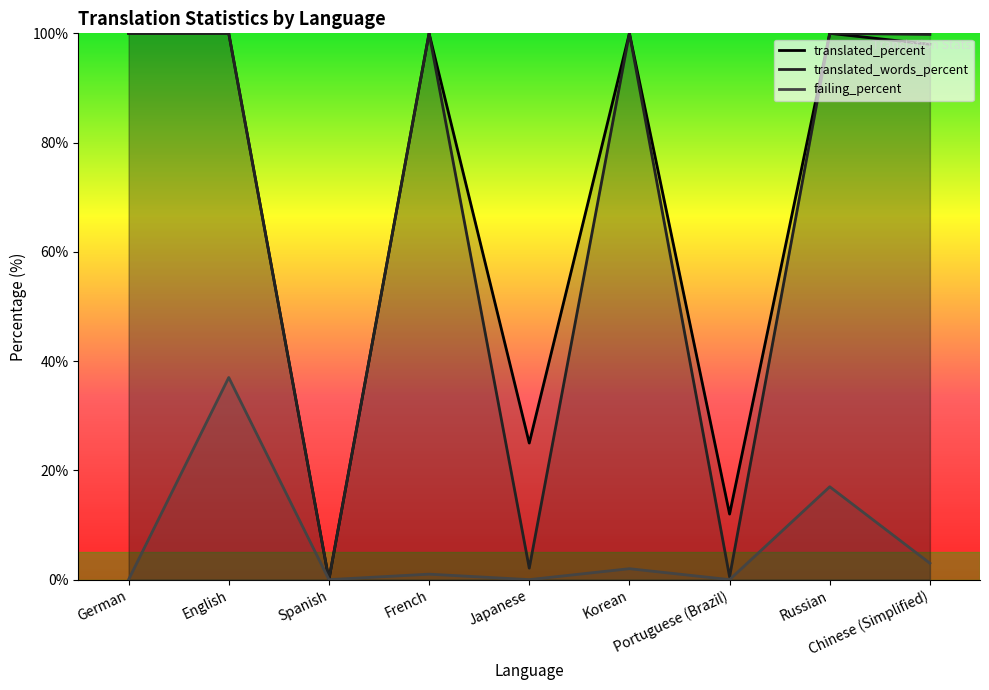

What is the difference between the highest and lowest values at Korean?

98.0